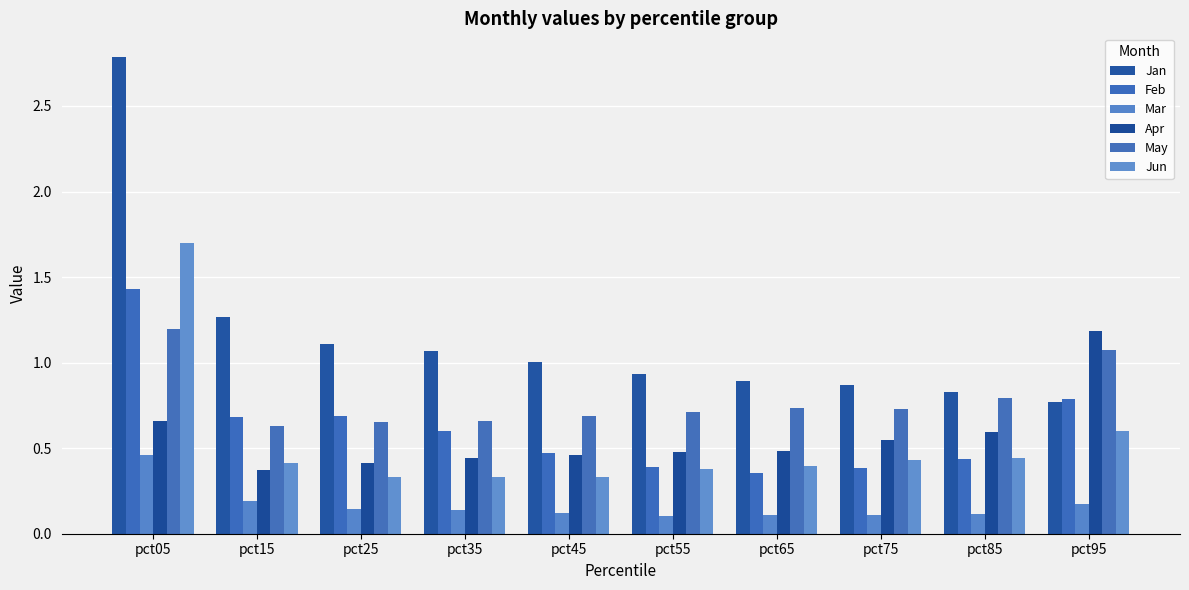

Which category has the highest value across all series?

pct05